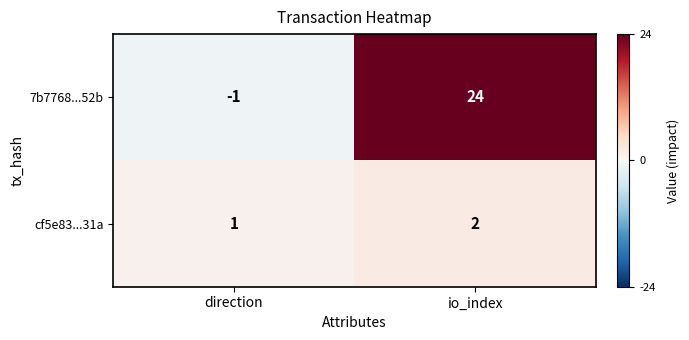

Is the value of 7b7768...52b at io_index greater than the value of cf5e83...31a at io_index?

Yes